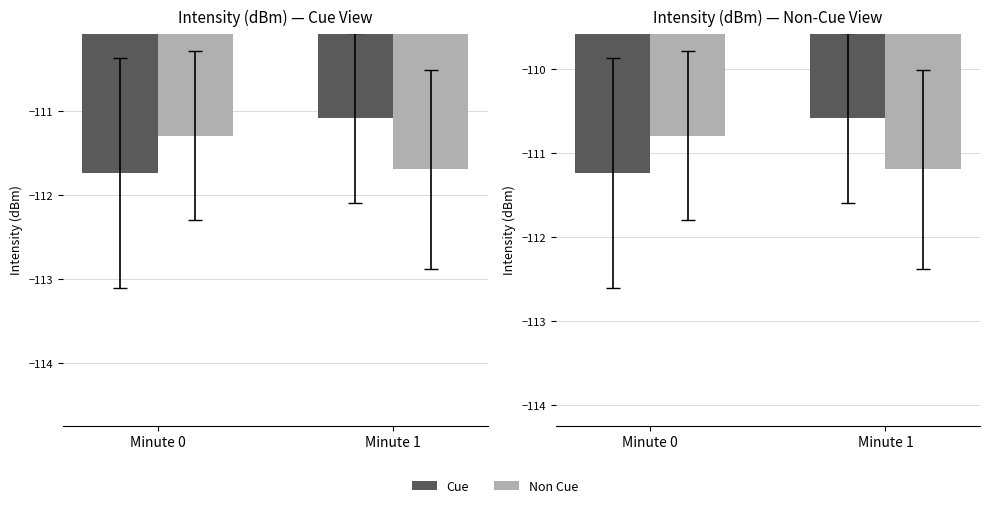

What is the value of the Non Cue bar at the 1st from the left?

-110.8